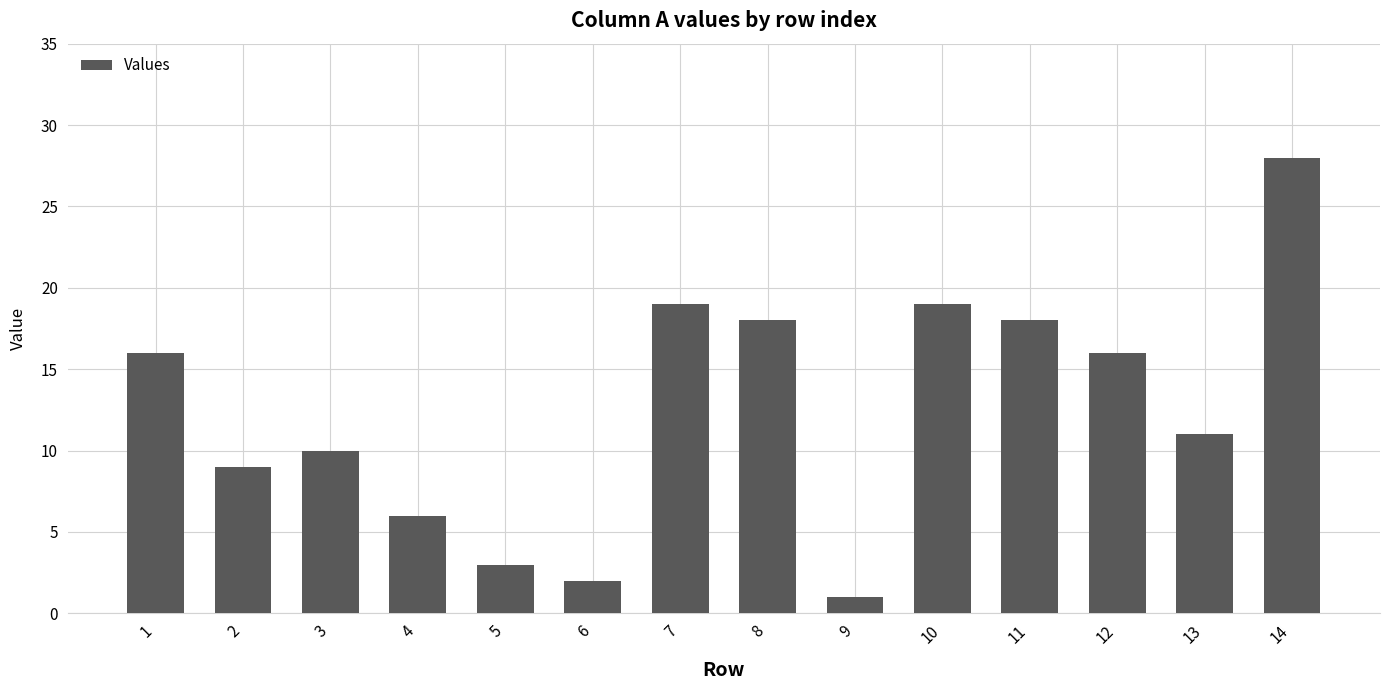

Does the chart contain stacked bars?

No